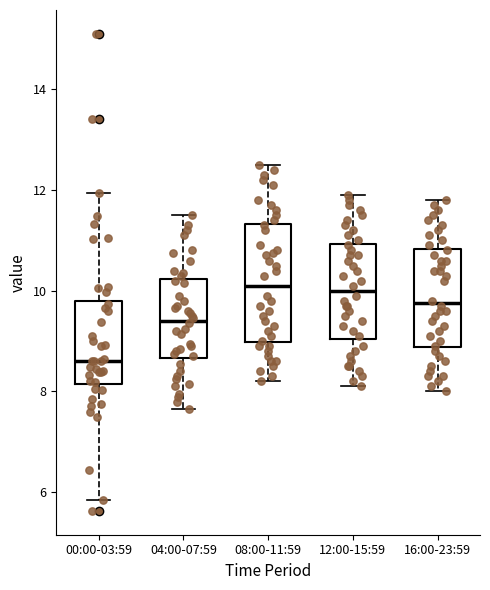

Which box is the tallest, from its lower edge to its upper edge?

08:00-11:59